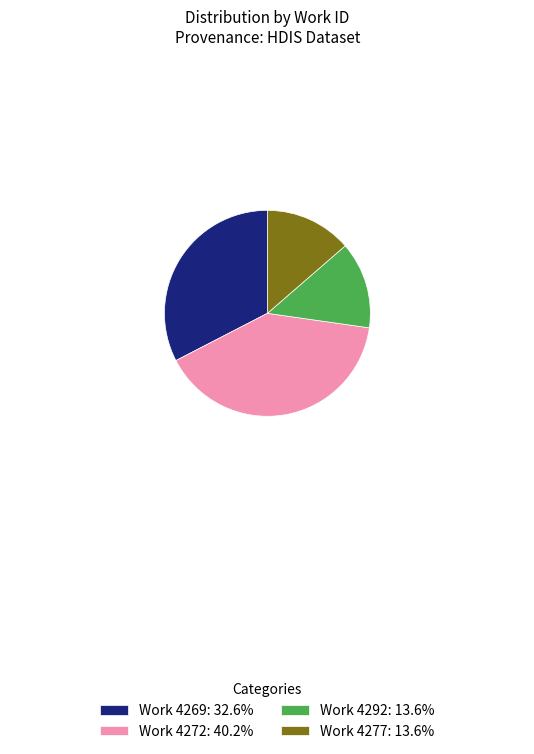

Do Work 4277: 13.6% and Work 4292: 13.6% together represent more than half of the pie?

No